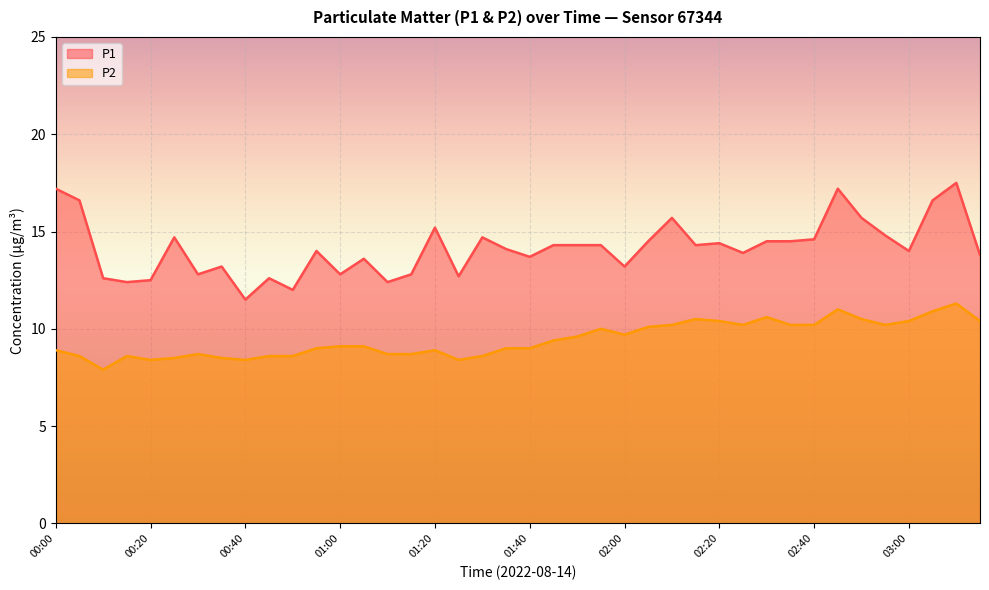

True or false: P1 has more than 1 points higher than both neighbors.

True